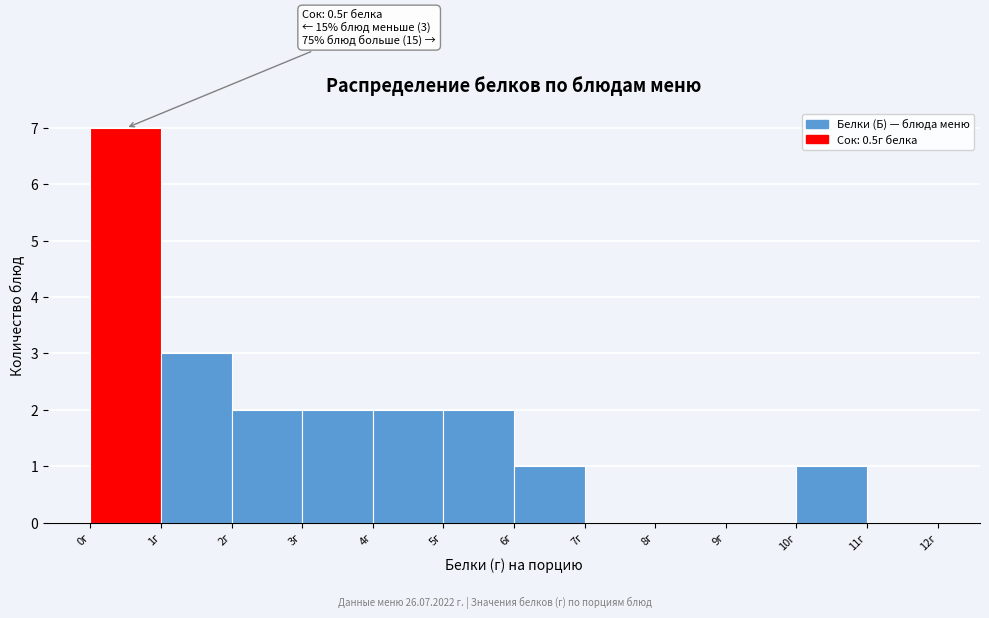

Which range on the x-axis has the tallest bar?

0 to 1